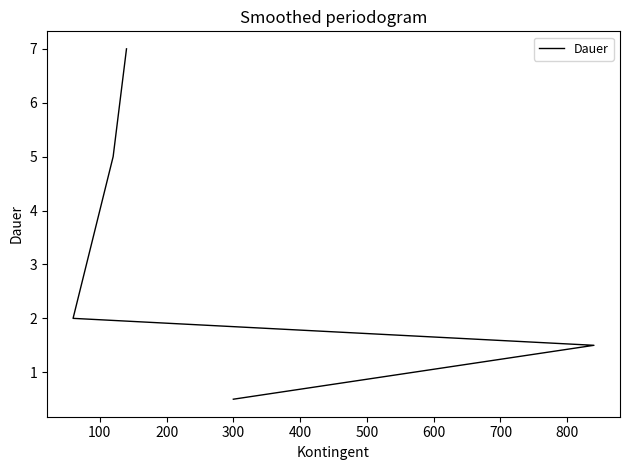

True or false: there are more than 2 points higher than both neighbors.

False